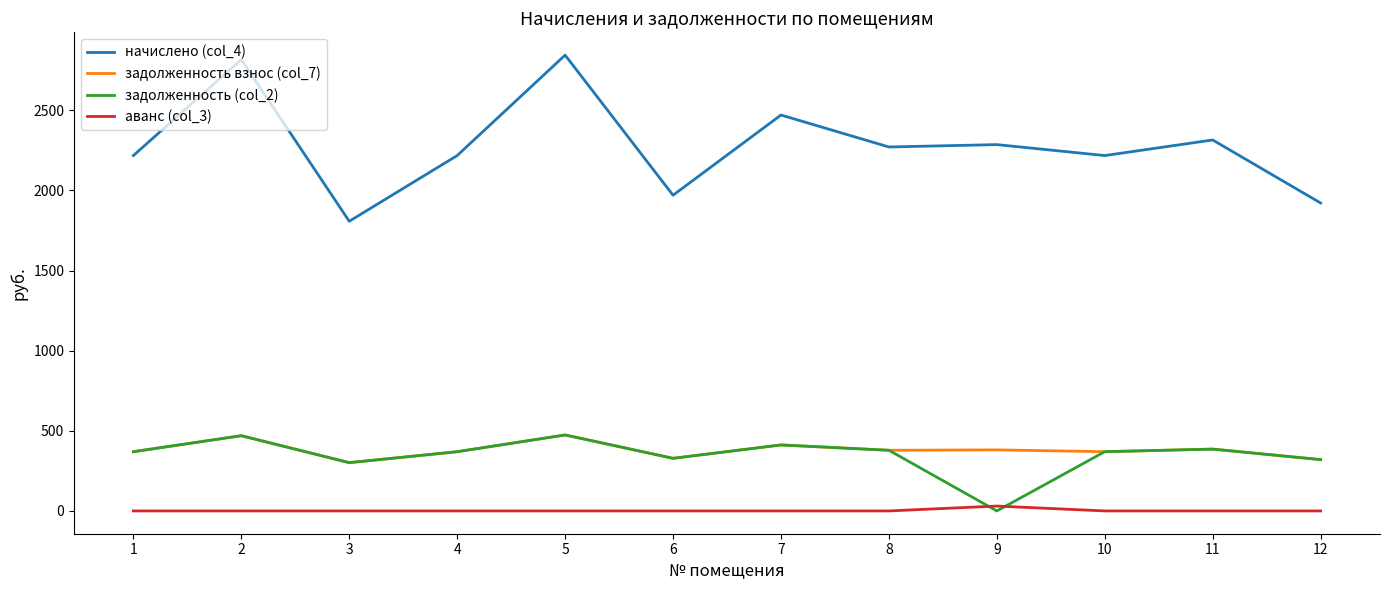

The value of задолженность взнос (col_7) at 12 is 320.2. True or false?

True